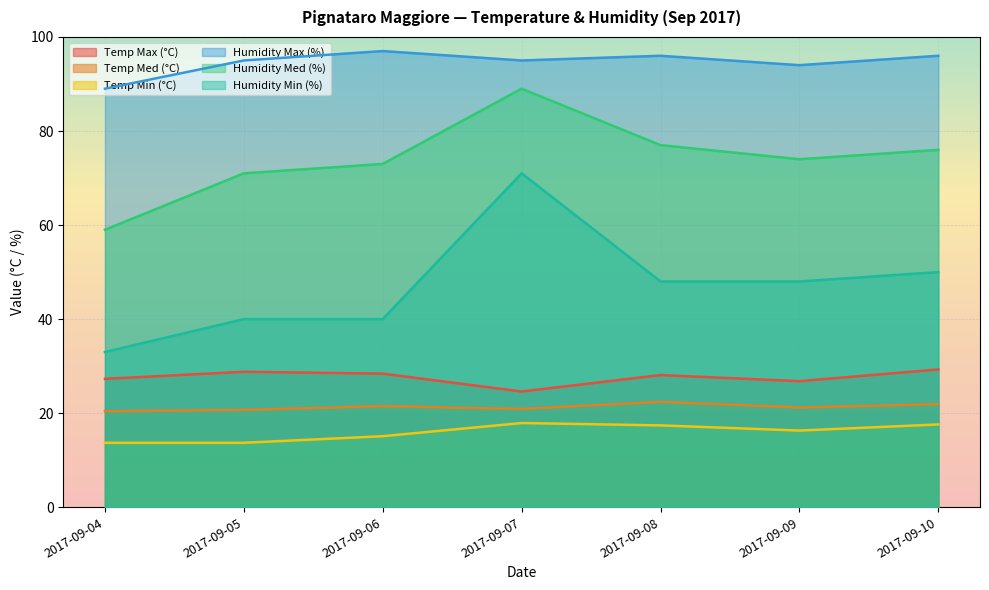

The Humidity Min (%) series shows 71.0 at 2017-09-07. True or false?

True